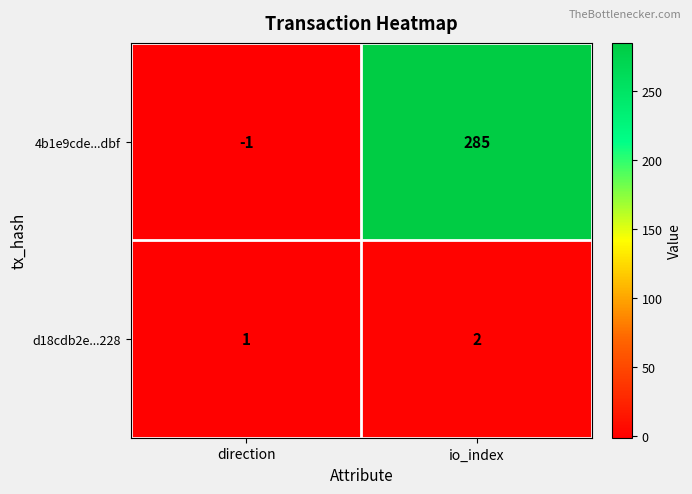

Which label corresponds to the largest value in the chart?

io_index